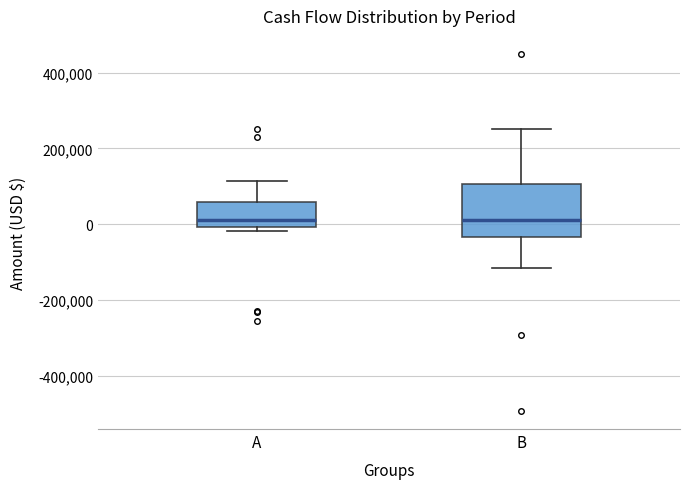

Comparing the boxes themselves (not the whiskers), which one is the tallest?

B